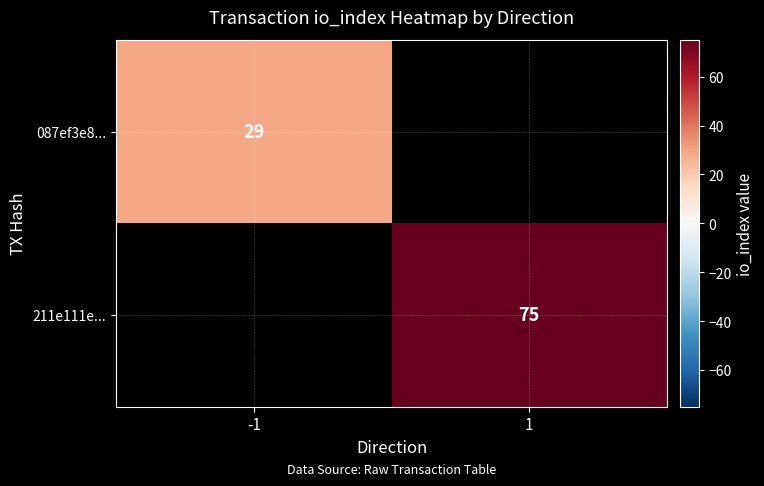

At how many categories does at least one series exceed 70?

1